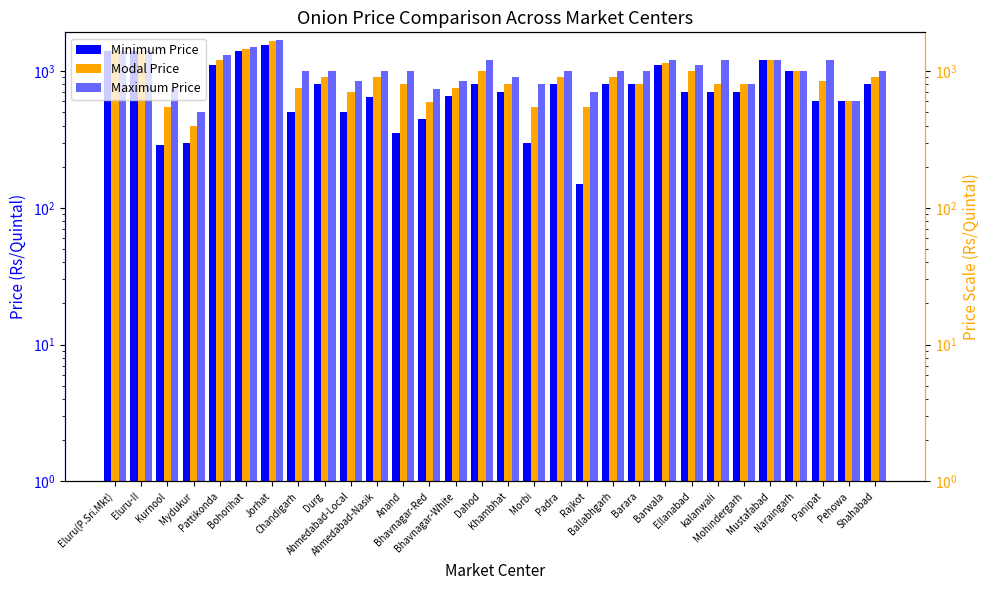

What is the label of the 14th bar from the right?

Morbi